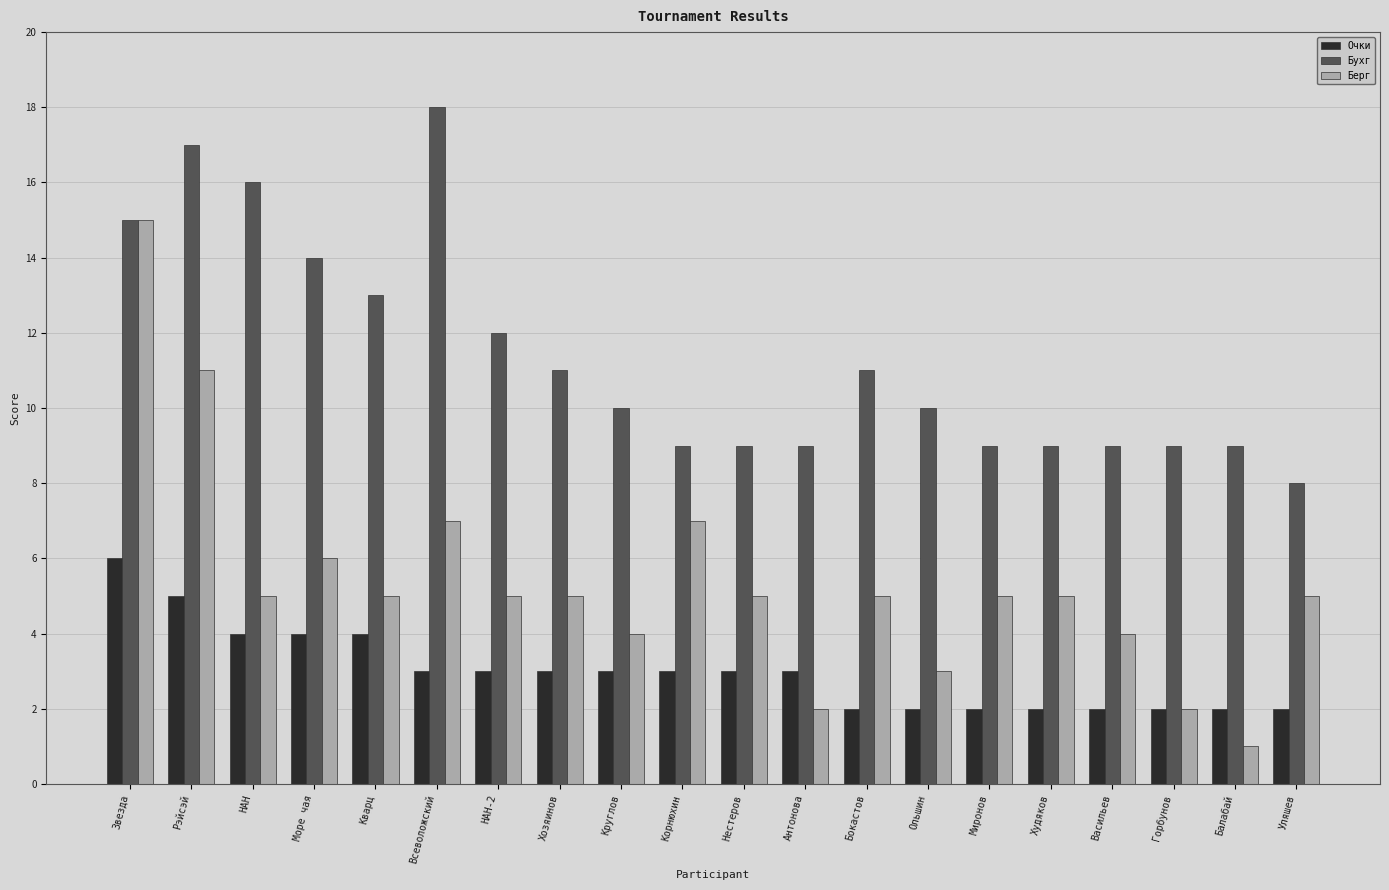

What is the label of the 3rd bar from the right?

Горбунов